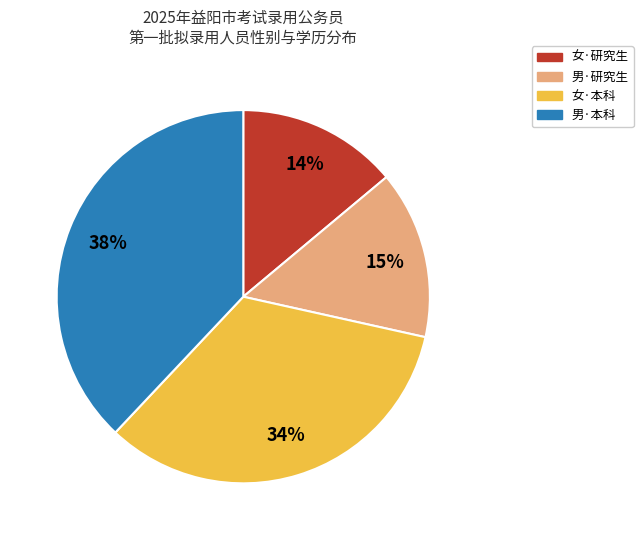

How many slices are in this pie chart?

4